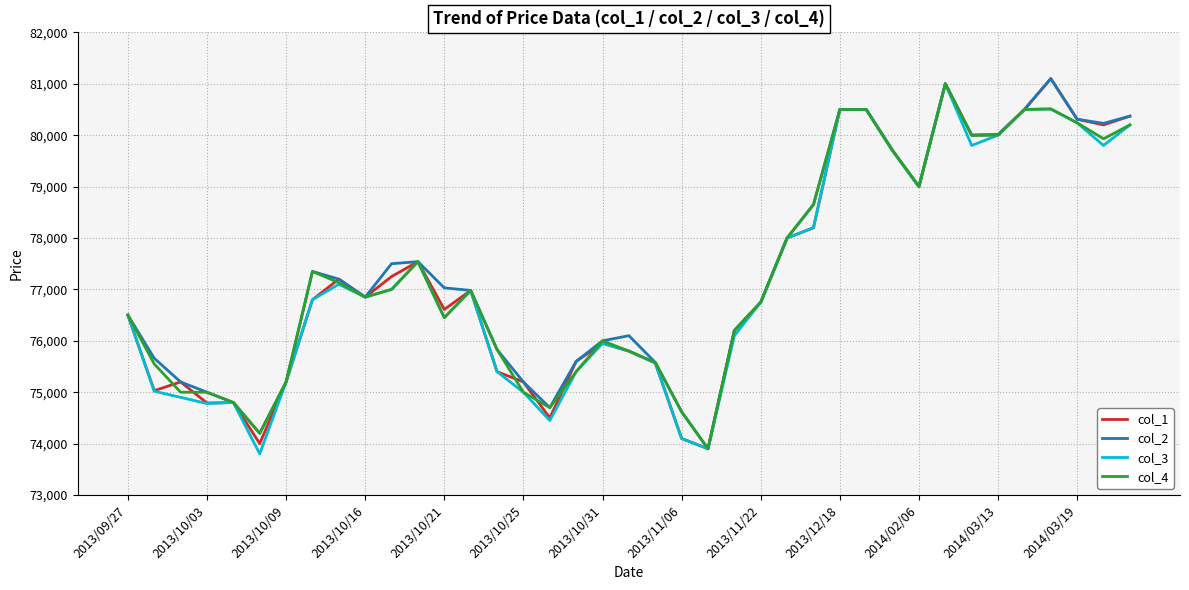

What is the smallest value displayed?

73800